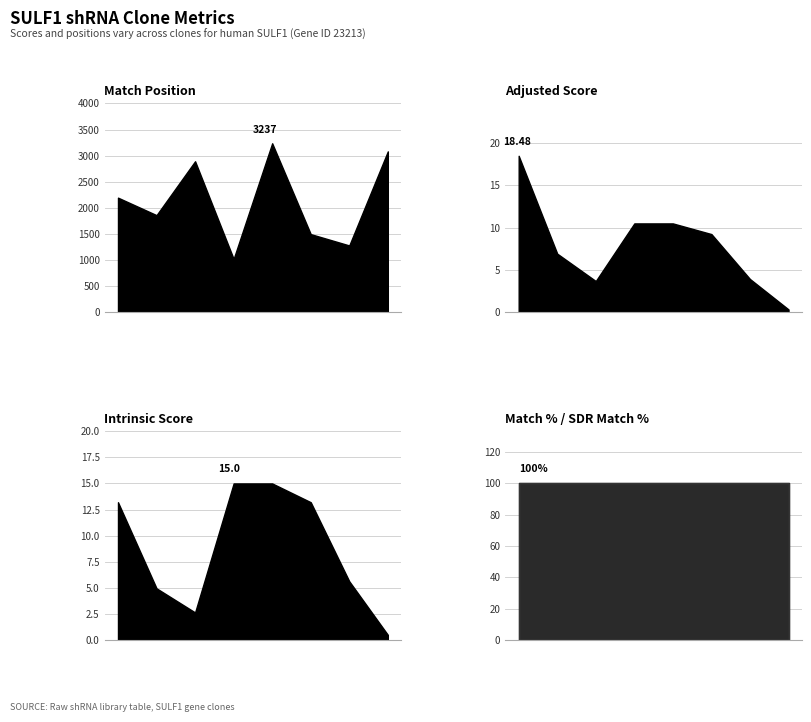

The Match Position series shows 3082.0 at TRCN0000051100. True or false?

True